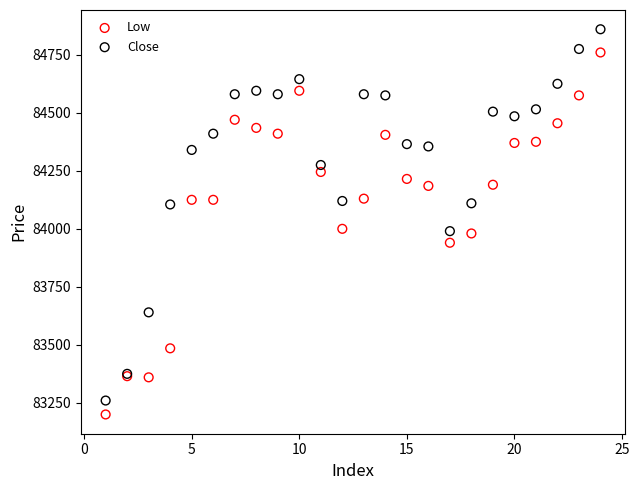

Which series contains the highest Y value?

Close